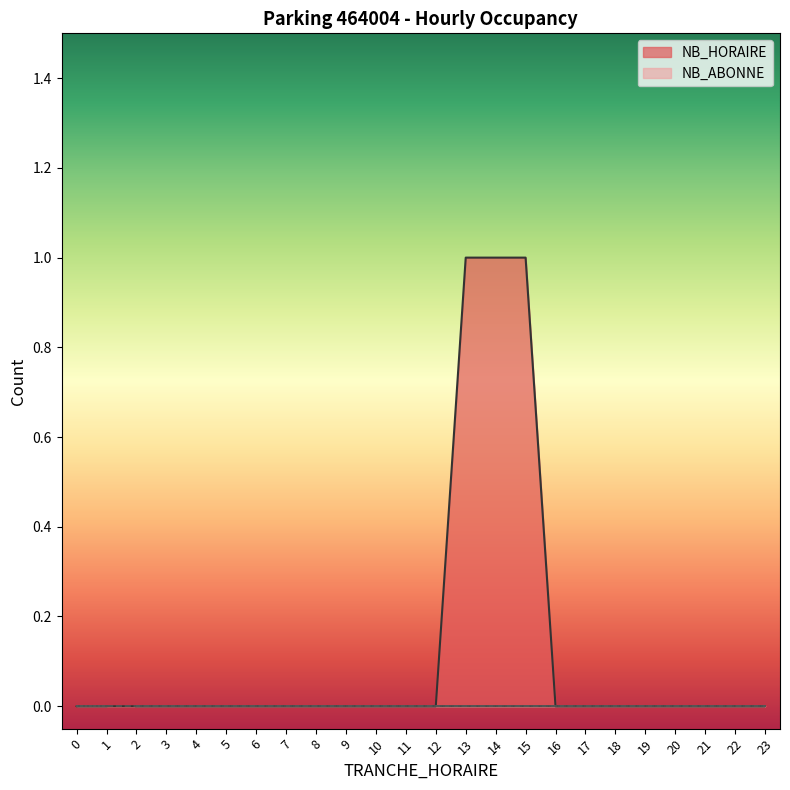

Between 21 and 2, which is larger?

21